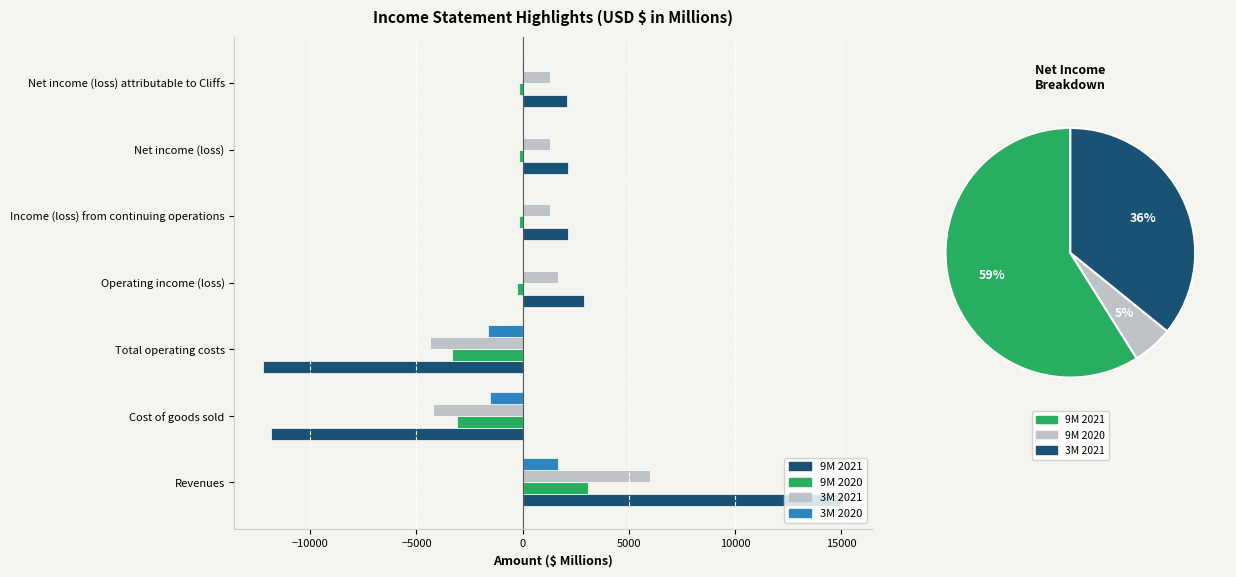

List the series in order of their peak value, lowest first.

3M 2020, 9M 2020, 3M 2021, 9M 2021